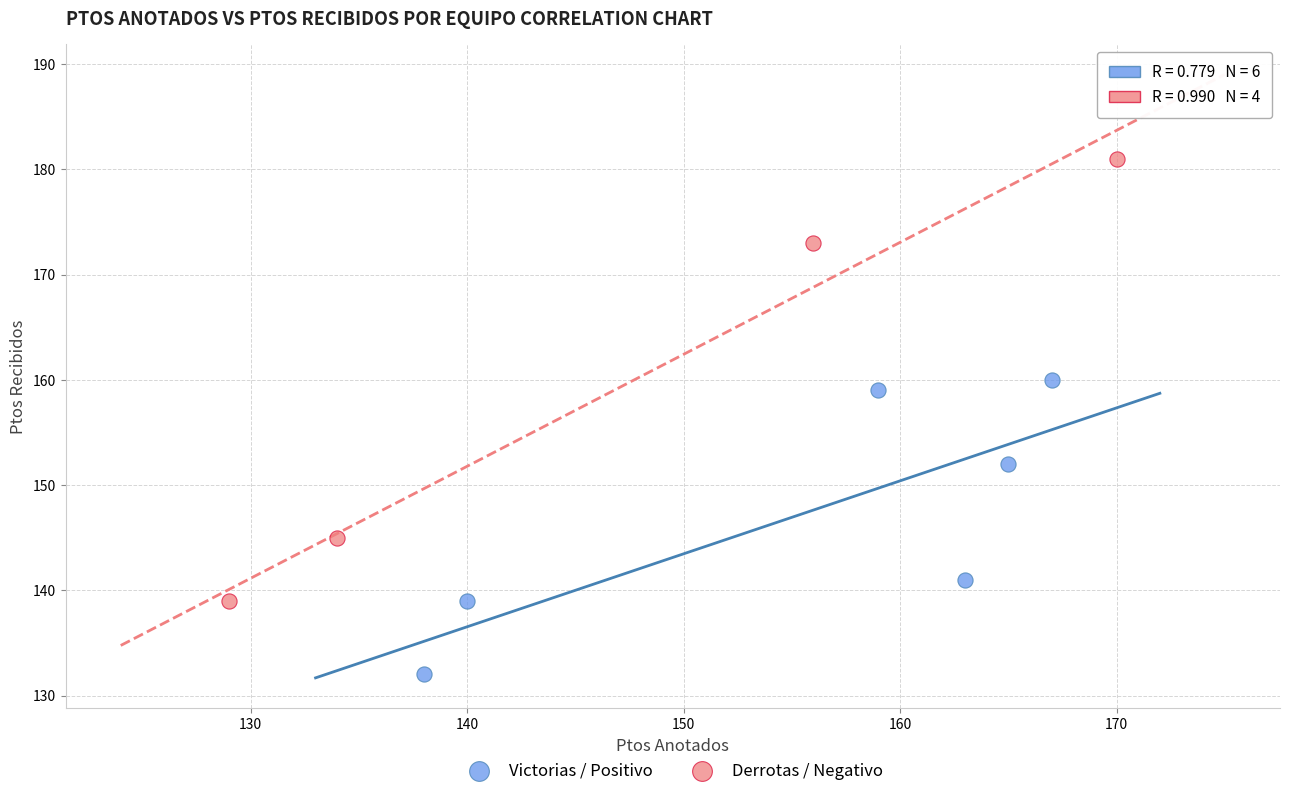

Which series contains the highest Y value?

Derrotas / Negativo